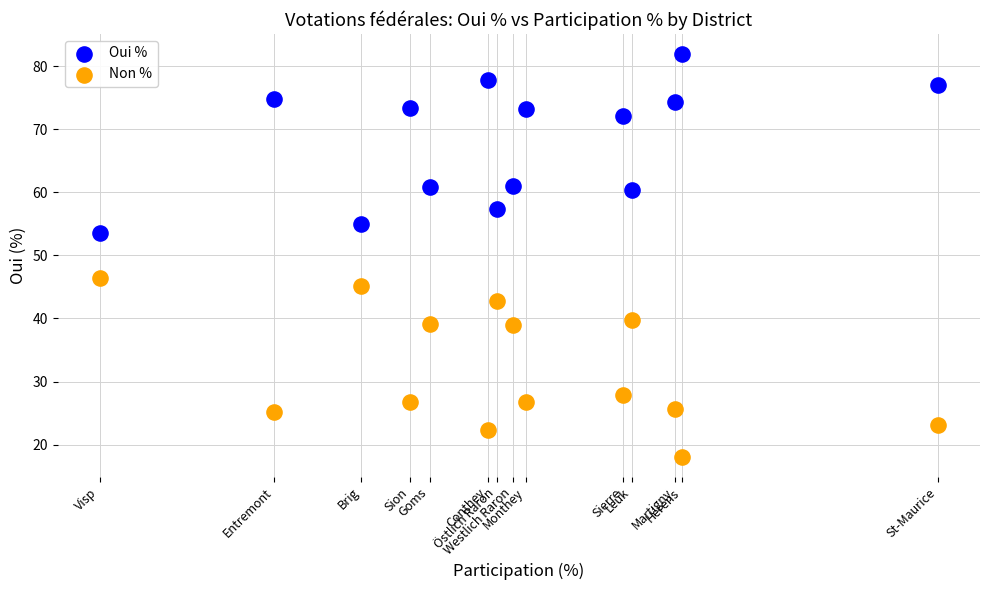

Which series reaches the maximum Y coordinate?

Oui %